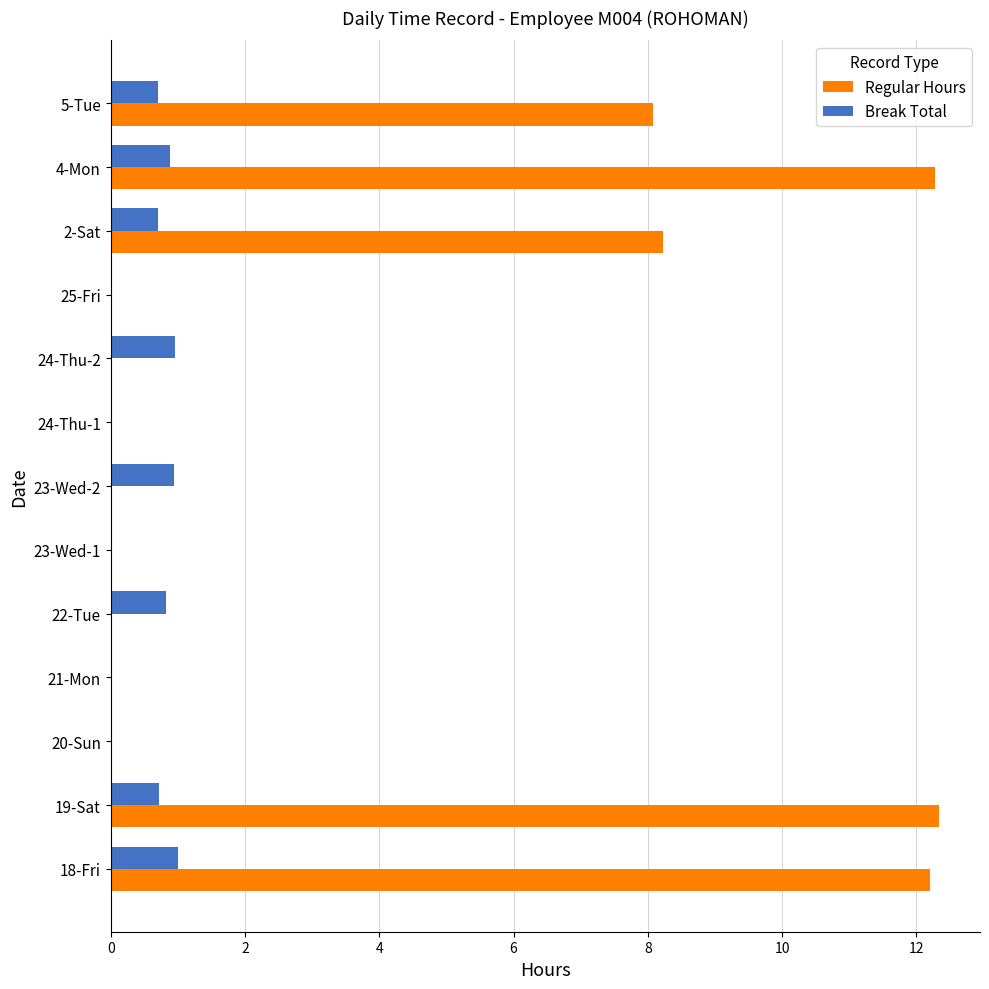

What is the greatest value displayed?

12.3